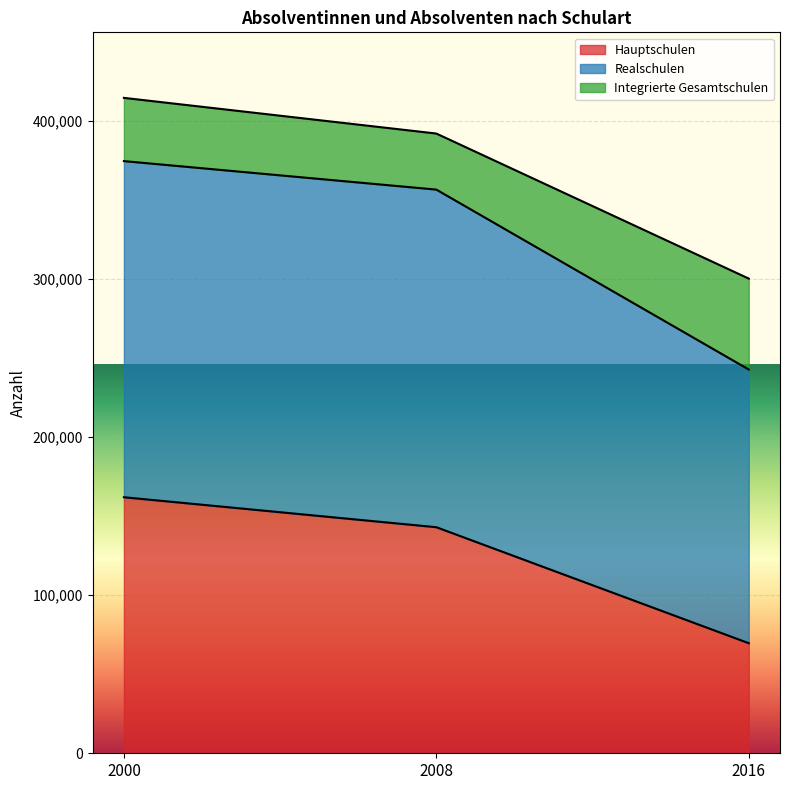

Where is Hauptschulen nearest to the value 115719?

2008